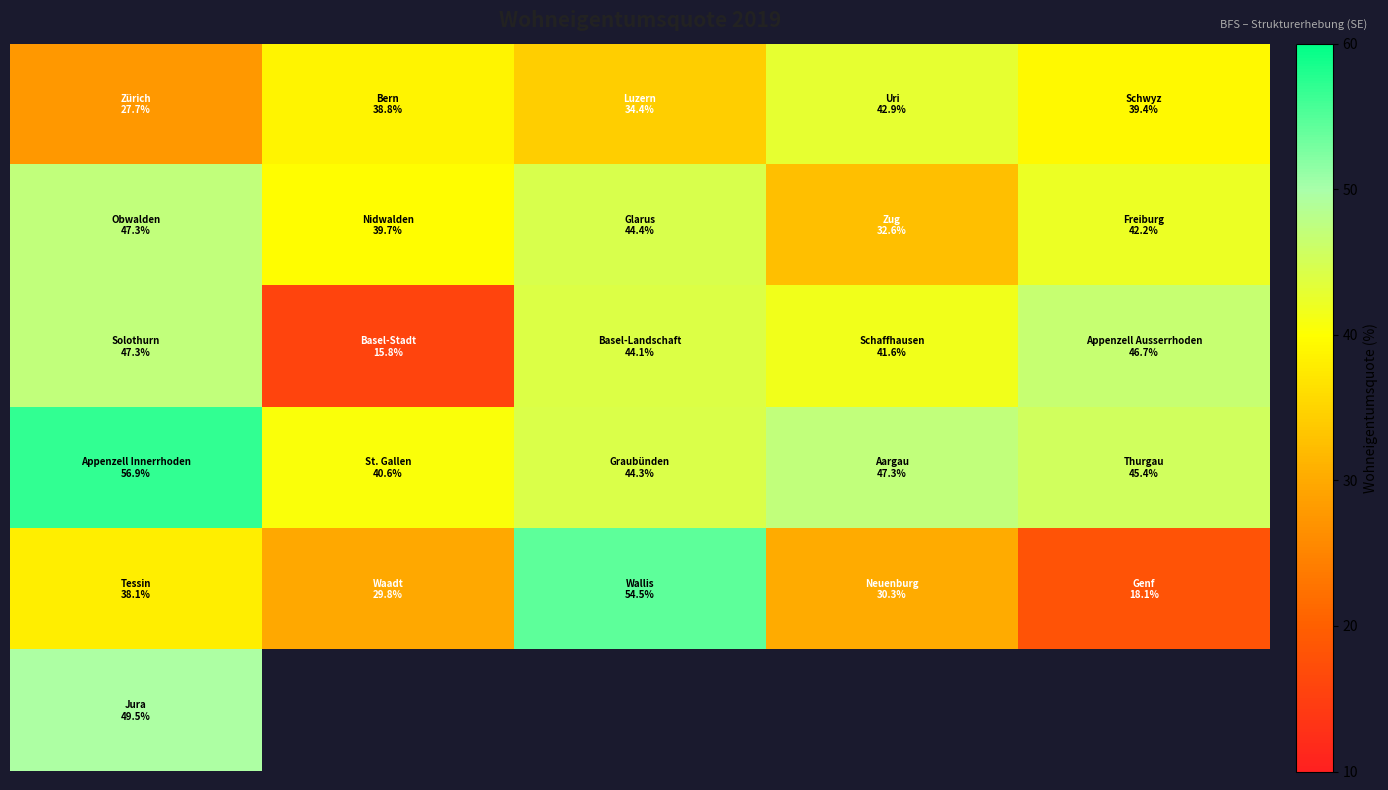

Which has a higher value, 1 or 2?

1